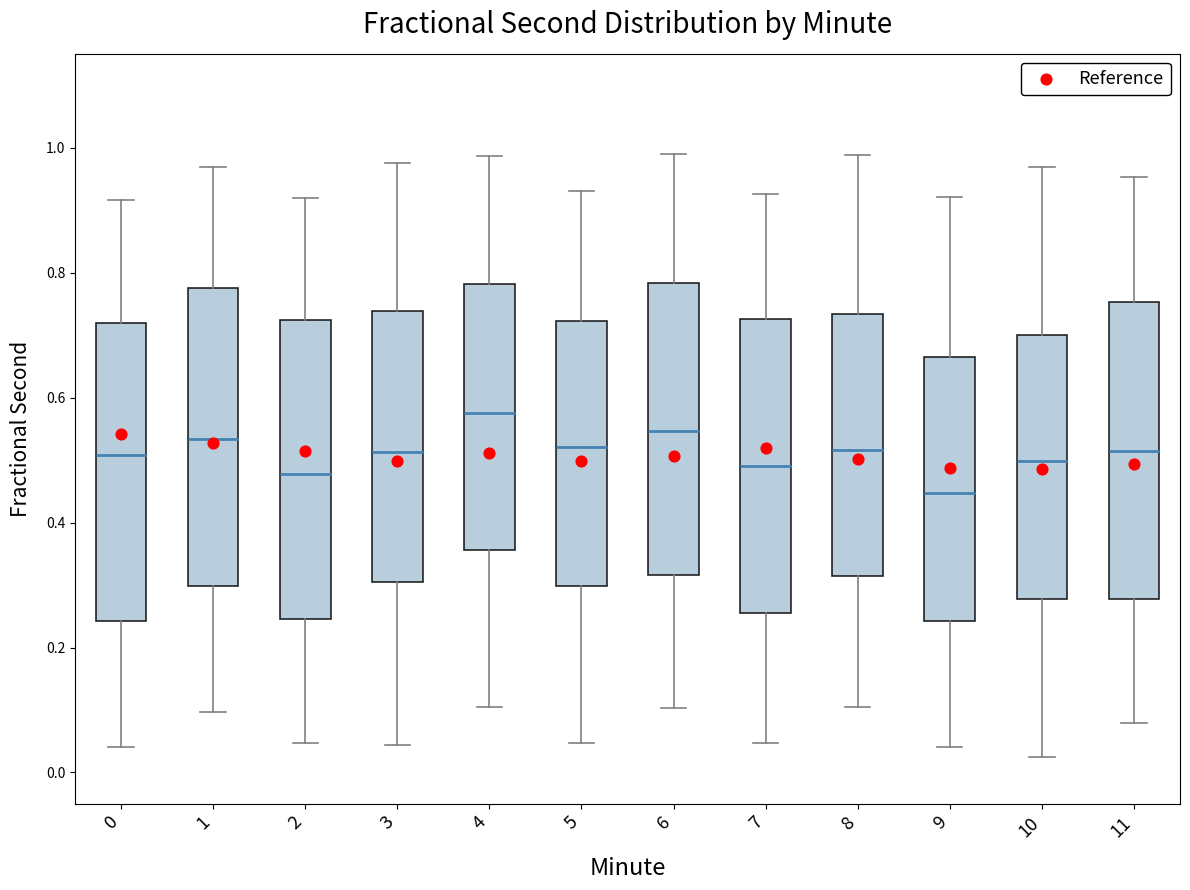

Reading left to right, transcribe this box plot: for each box, give where its median line is, the range the box spans, and where its two whiskers end, as read against the y-axis. The values are not printed on the chart, so give them approximately, as read against the axis.

0: median 0.50, box 0.24 to 0.72, whiskers 0.04 to 0.92
1: median 0.54, box 0.30 to 0.78, whiskers 0.10 to 0.96
2: median 0.48, box 0.24 to 0.72, whiskers 0.04 to 0.92
3: median 0.52, box 0.30 to 0.74, whiskers 0.04 to 0.98
4: median 0.58, box 0.36 to 0.78, whiskers 0.10 to 0.98
5: median 0.52, box 0.30 to 0.72, whiskers 0.04 to 0.94
6: median 0.54, box 0.32 to 0.78, whiskers 0.10 to 1.00
7: median 0.50, box 0.26 to 0.72, whiskers 0.04 to 0.92
8: median 0.52, box 0.32 to 0.74, whiskers 0.10 to 0.98
9: median 0.44, box 0.24 to 0.66, whiskers 0.04 to 0.92
10: median 0.50, box 0.28 to 0.70, whiskers 0.02 to 0.96
11: median 0.52, box 0.28 to 0.76, whiskers 0.08 to 0.96